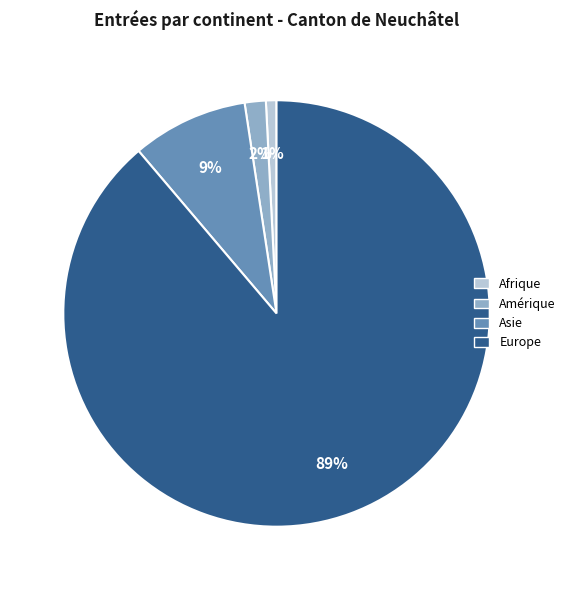

Is there any slice that represents more than half of the pie?

Yes